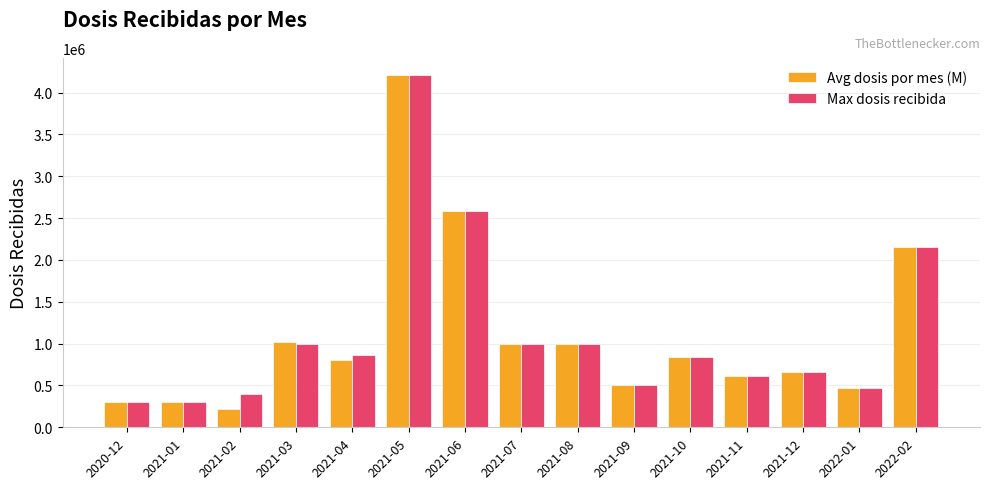

The Max dosis recibida series shows 1000000 at 2021-03. True or false?

True